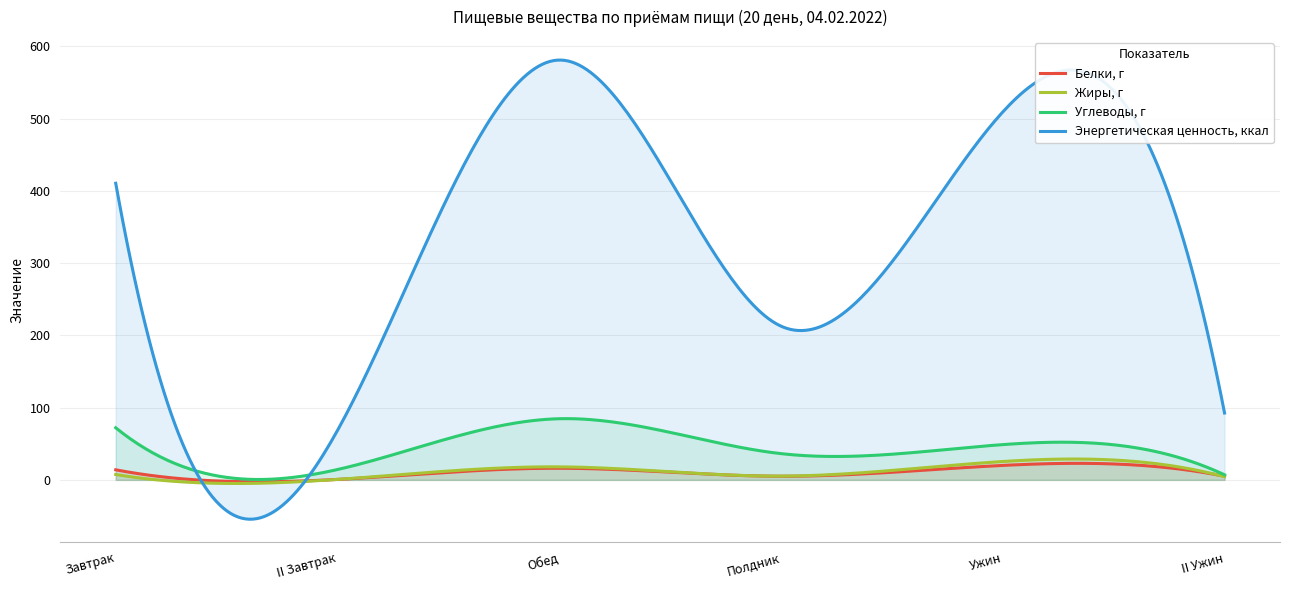

What is the difference between the maximum and minimum values in the Углеводы, г series?

84.2